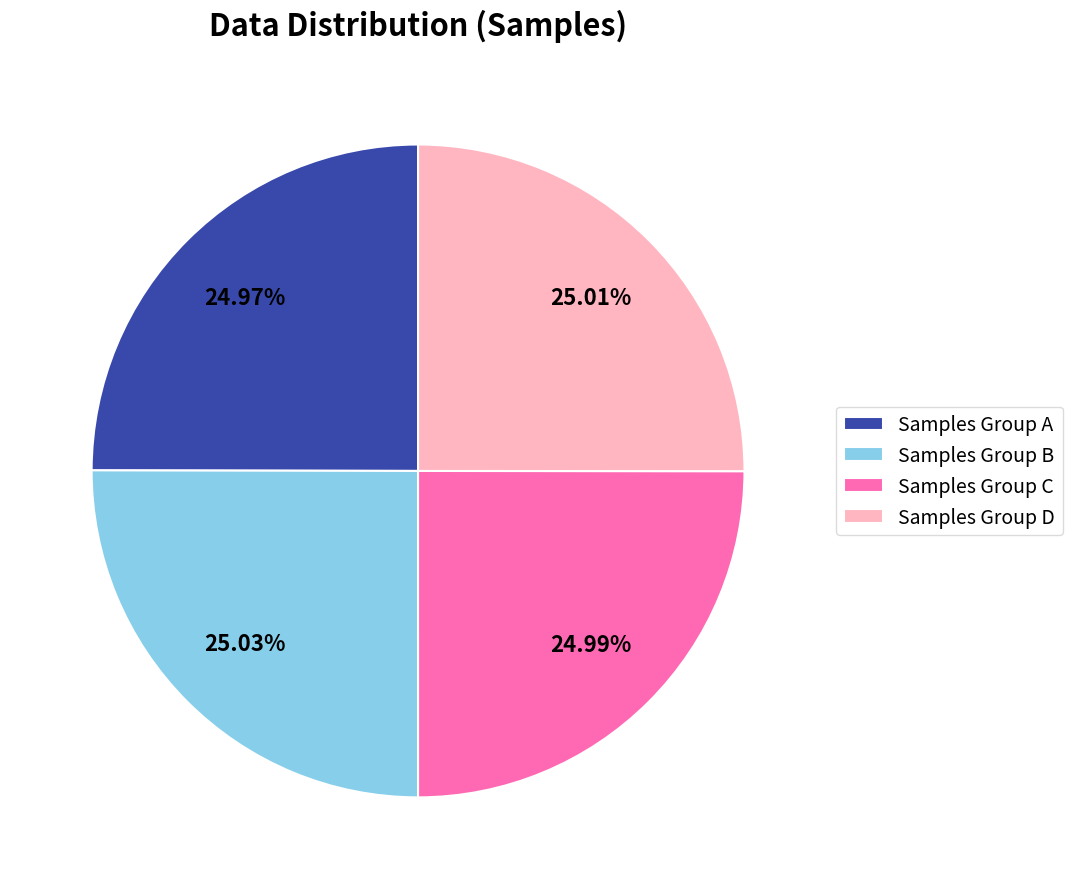

Is the sum of Samples Group B and Samples Group C greater than half?

Yes